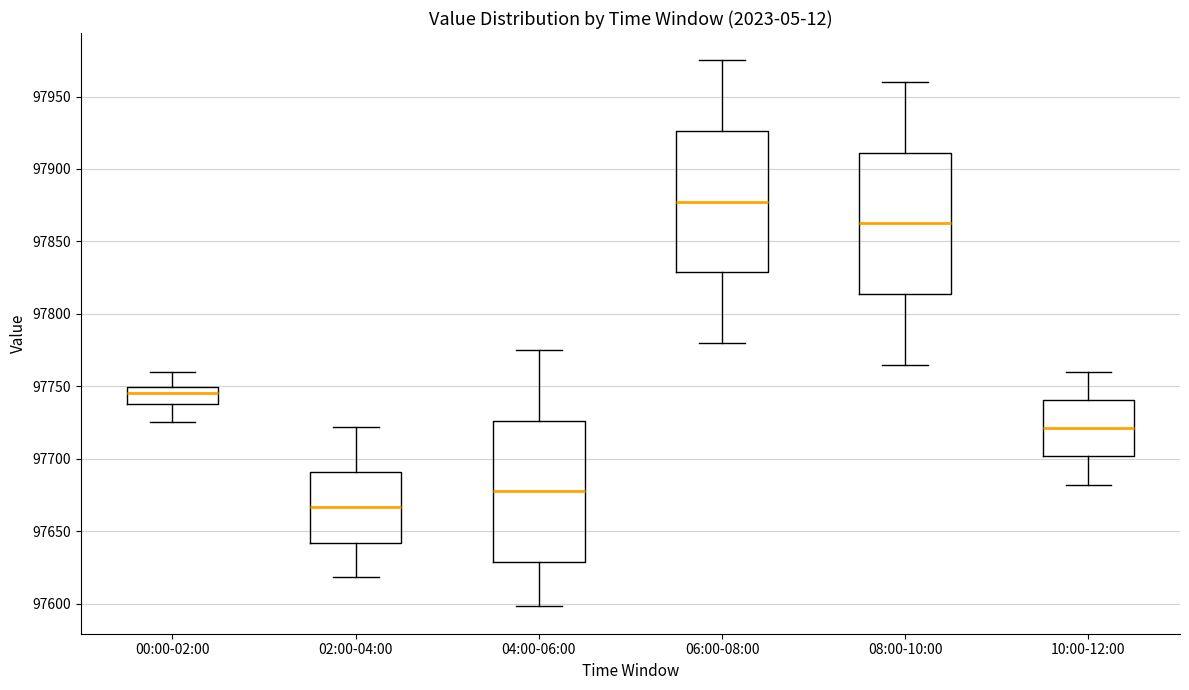

Where does the median line of the box for 06:00-08:00 sit on the y-axis? The values are not printed on the chart, so give them approximately, as read against the axis.

97880